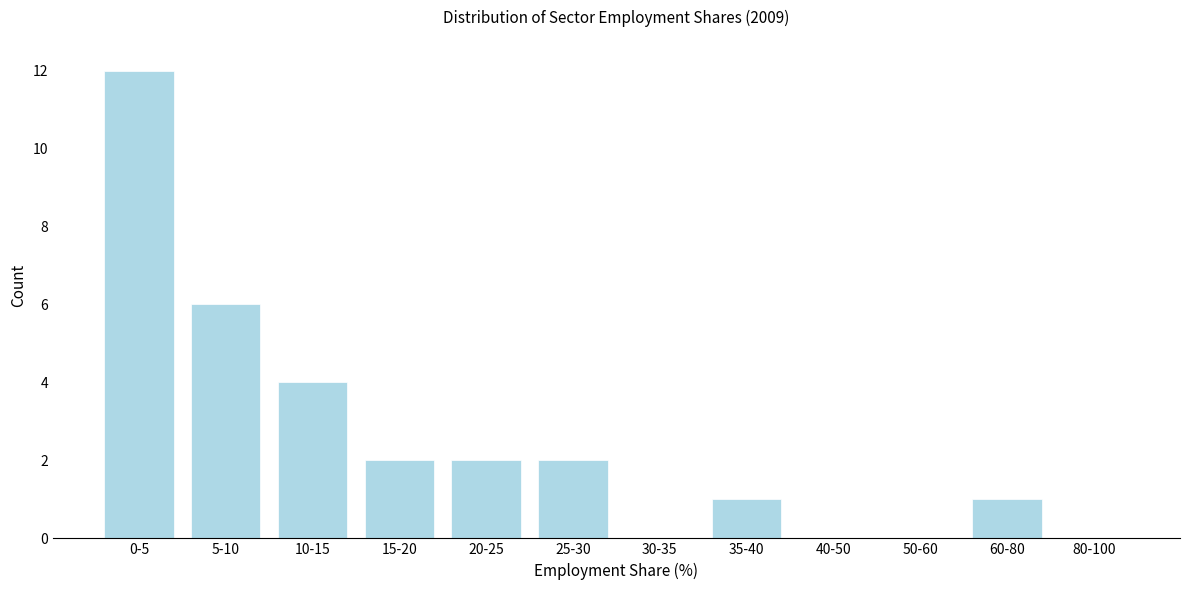

Reading left to right, what are all the values shown in this chart?

0-5=12	5-10=6	10-15=4	15-20=2	20-25=2	25-30=2	30-35=0	35-40=1	40-50=0	50-60=0	60-80=1	80-100=0